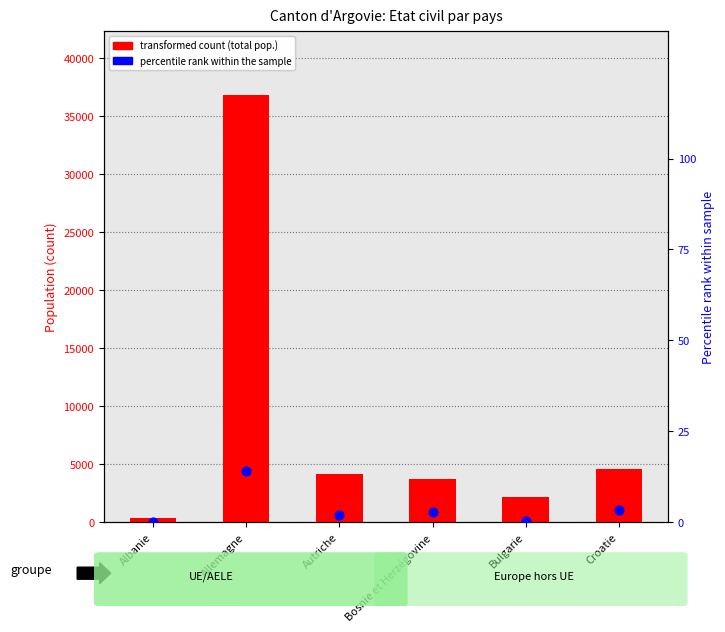

At which category is the sum across all series the highest?

Allemagne